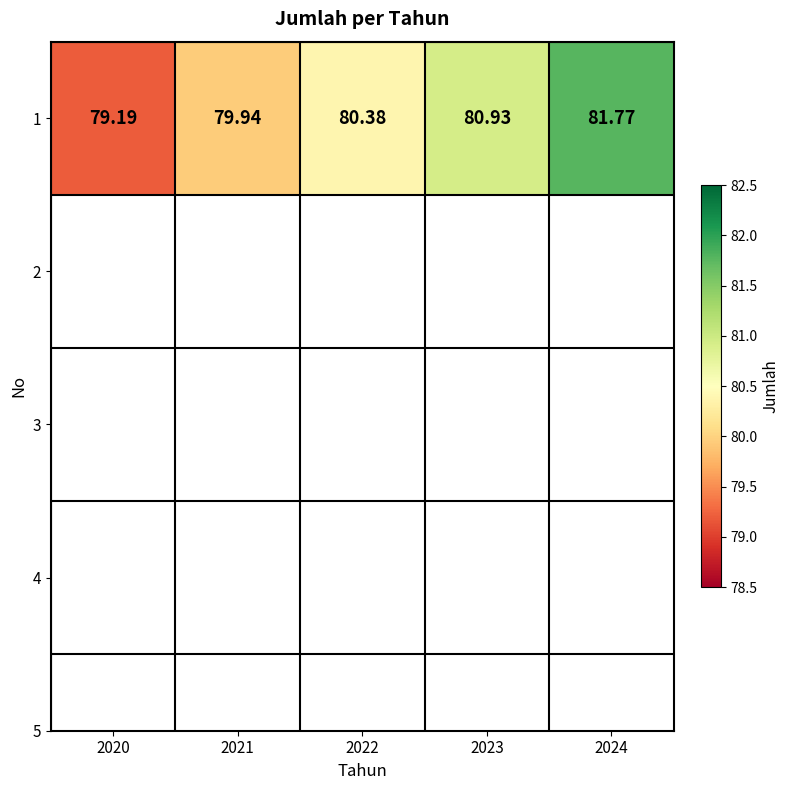

What is the sum of all values?

402.2